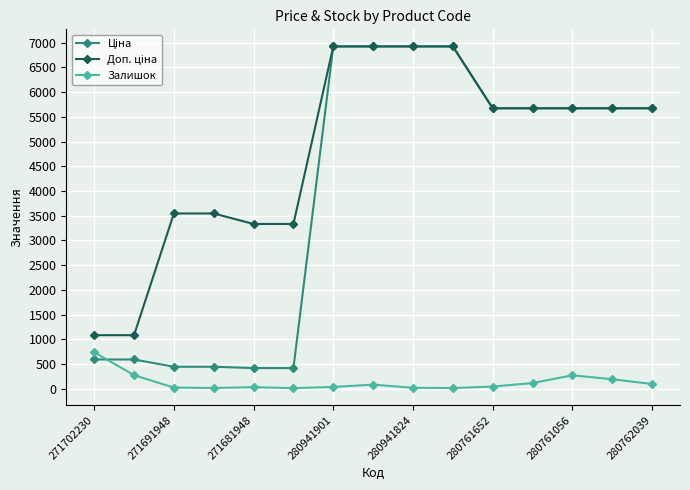

What is the maximum value shown in the chart?

6925.7